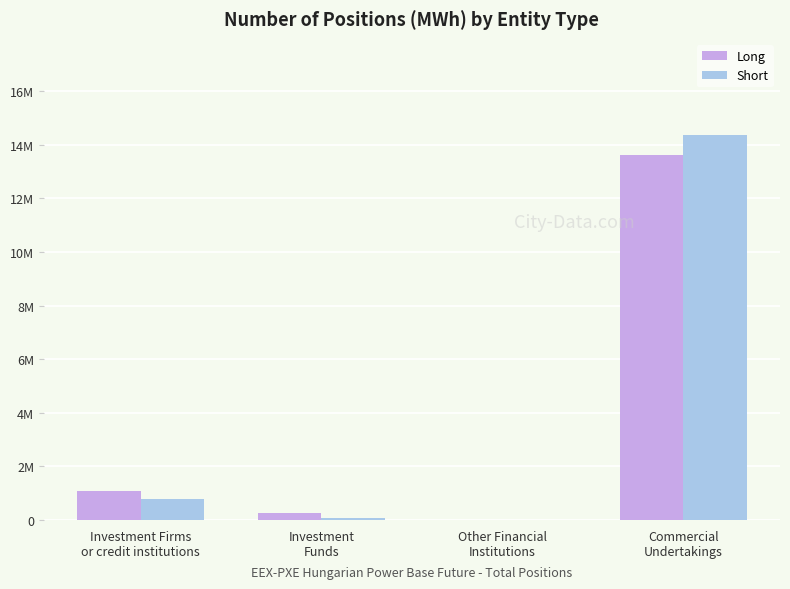

Reading left to right, transcribe all the data shown in this chart.

Long: 1089078	273952	0	13599525
Short: 773681	76185	0	14360109